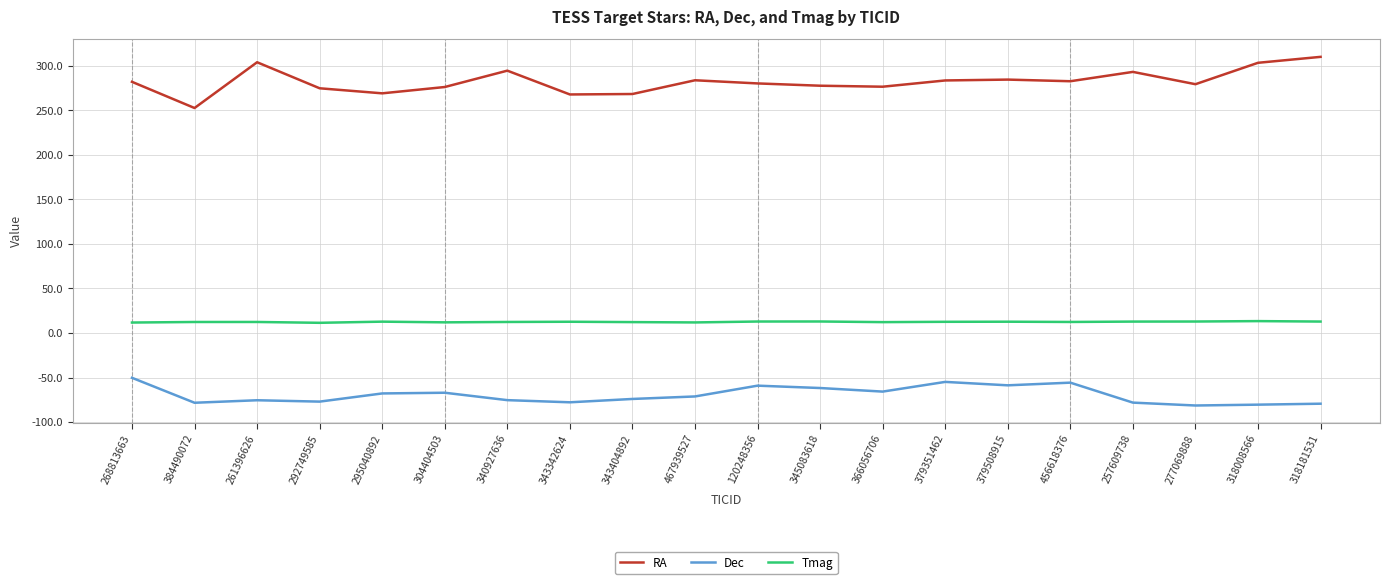

True or false: Tmag has more than 0 points higher than both neighbors.

True